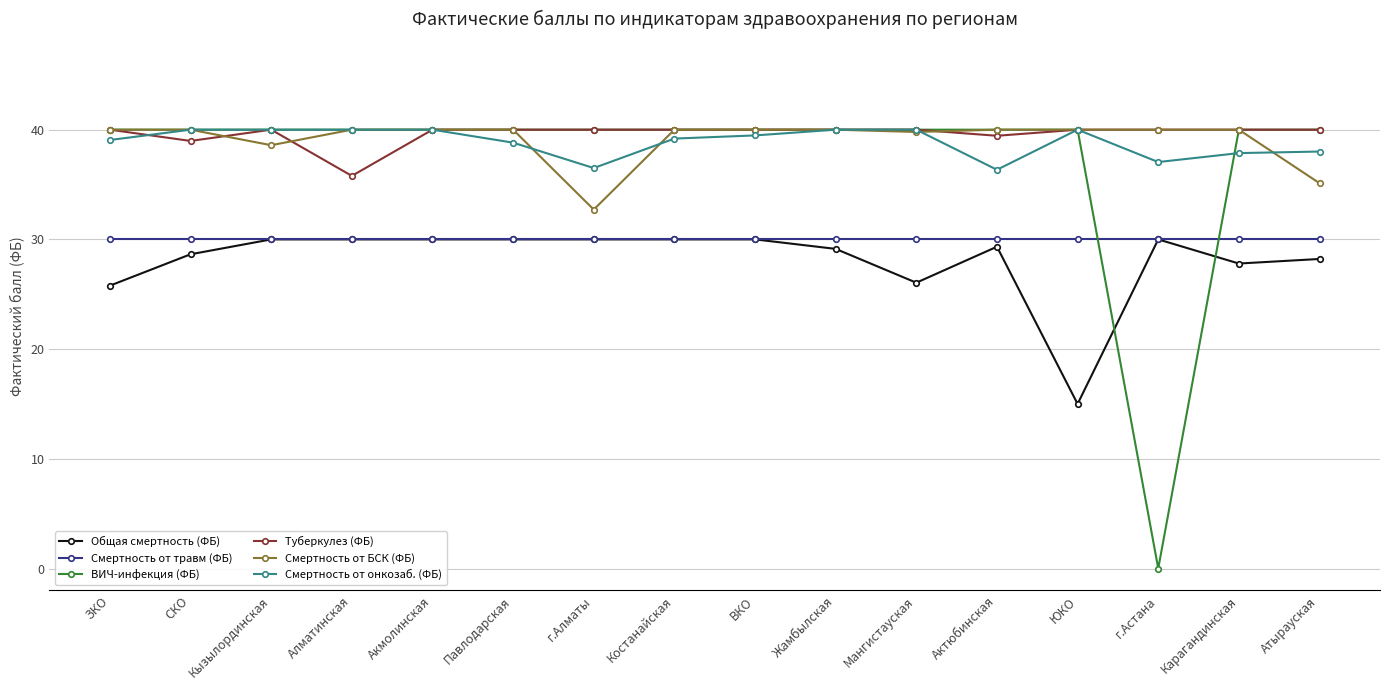

What is the maximum value for Смертность от БСК (ФБ)?

40.0